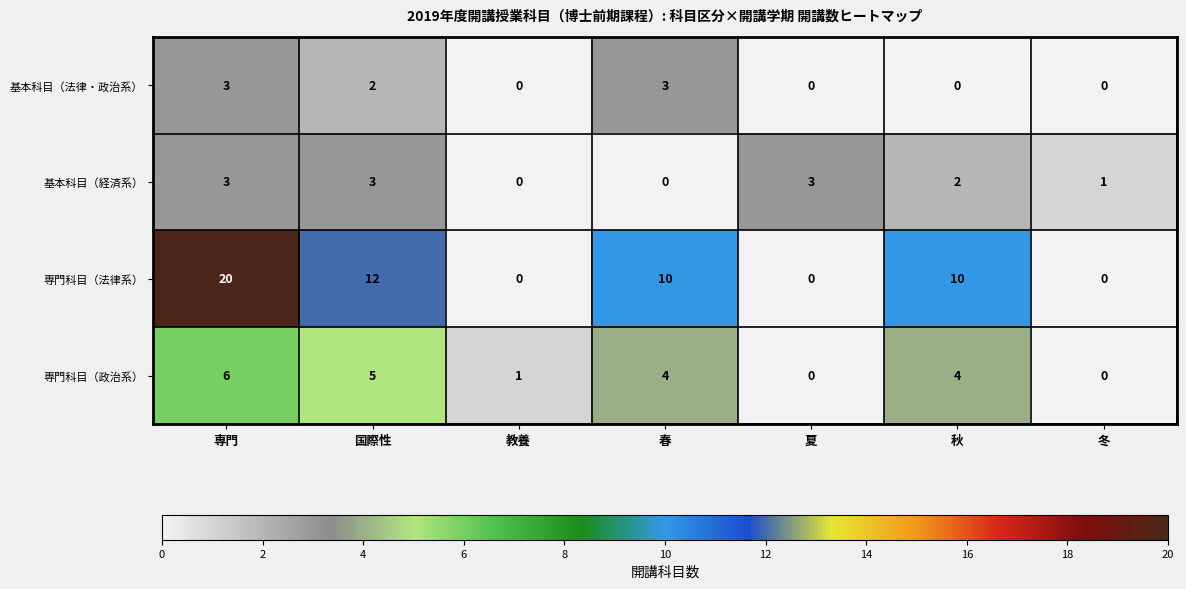

Which label corresponds to the largest value in the chart?

専門